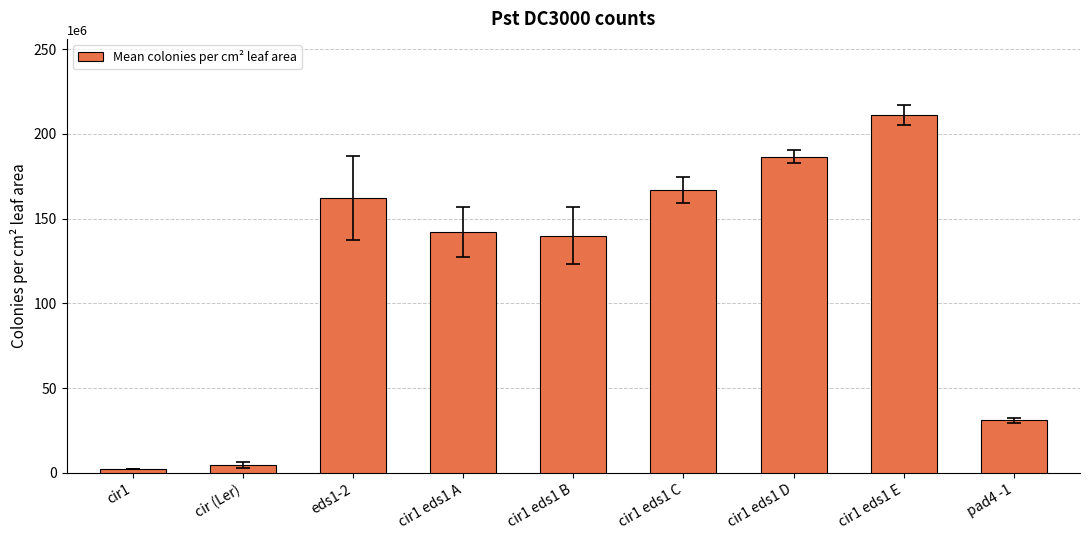

What value does the data have at cir1 eds1 C?

166666666.7